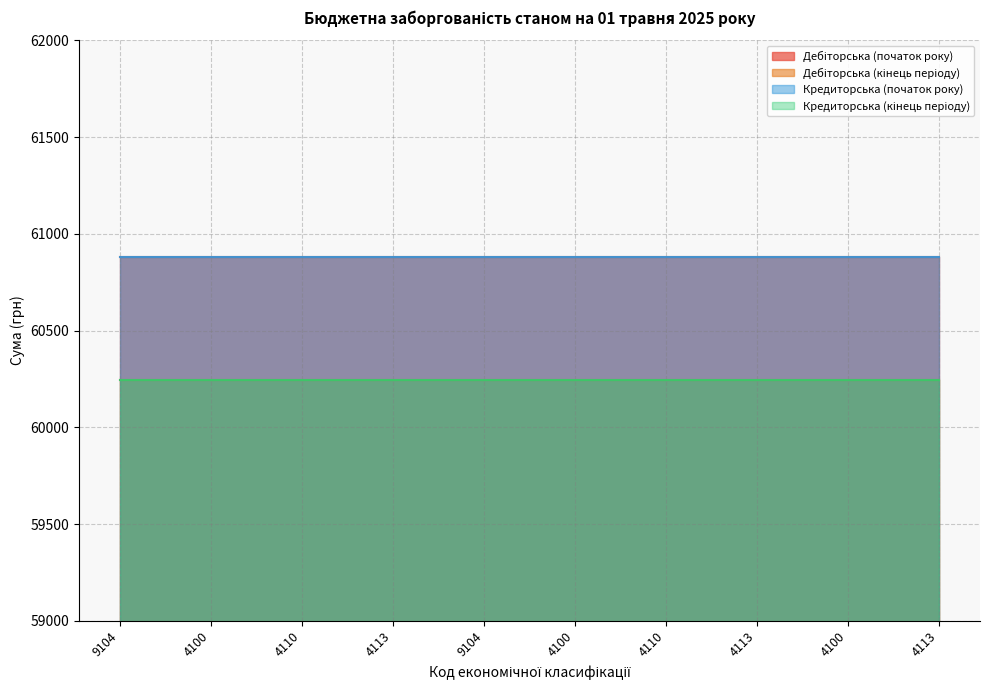

Which series has the largest total across all categories?

Дебіторська (початок року)